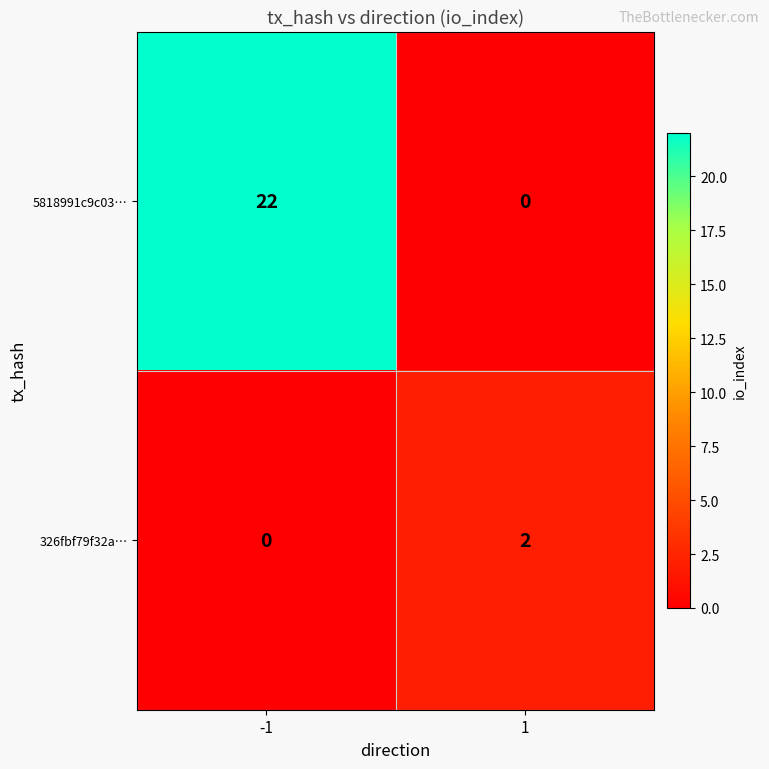

The 326fbf79f32a… series shows 3 at 1. True or false?

False